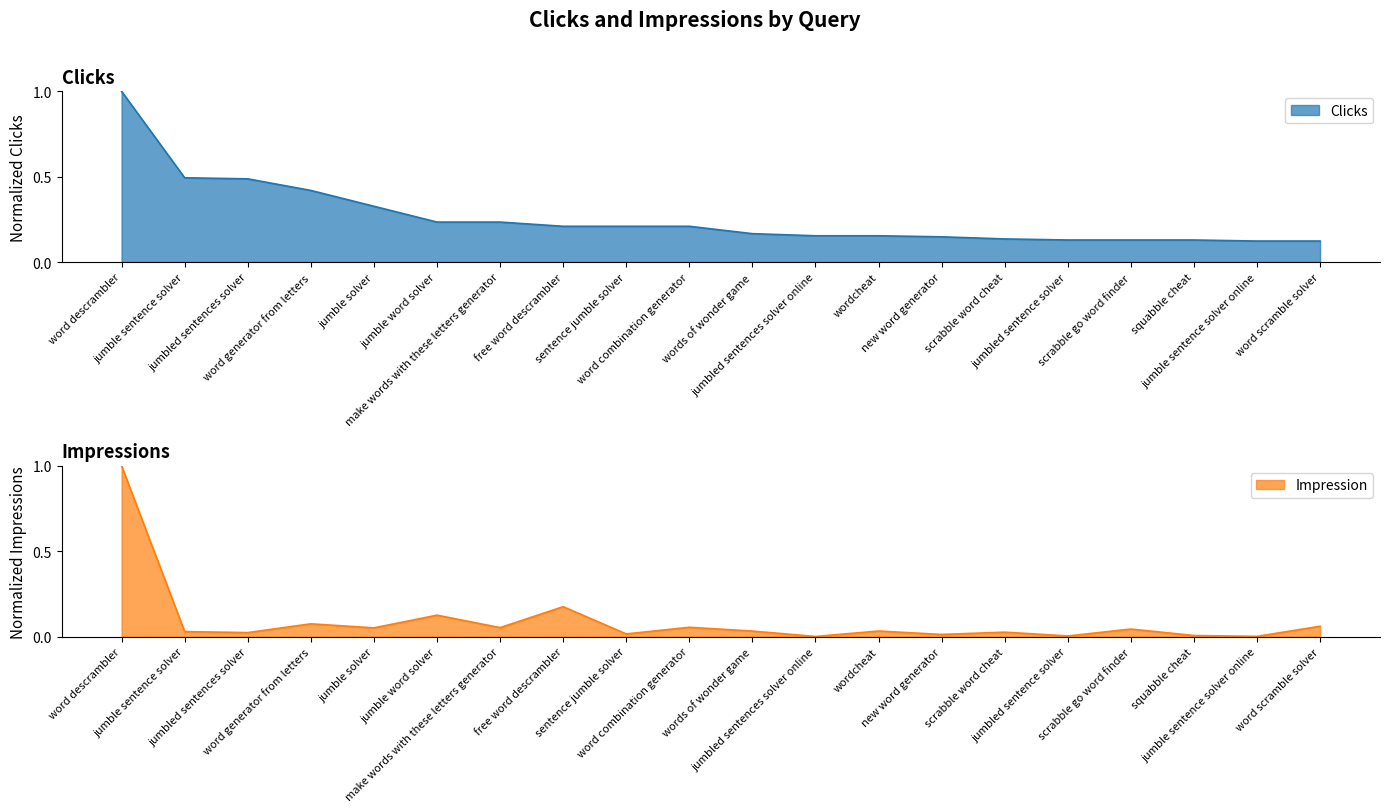

True or false: Impression and Clicks cross at least once.

False